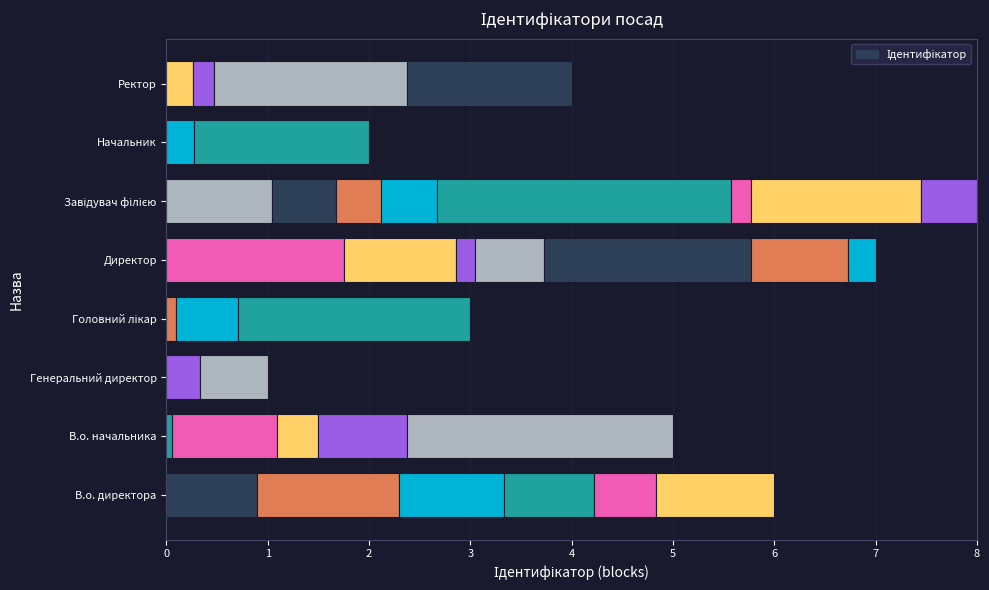

What is the maximum value shown in the chart?

8